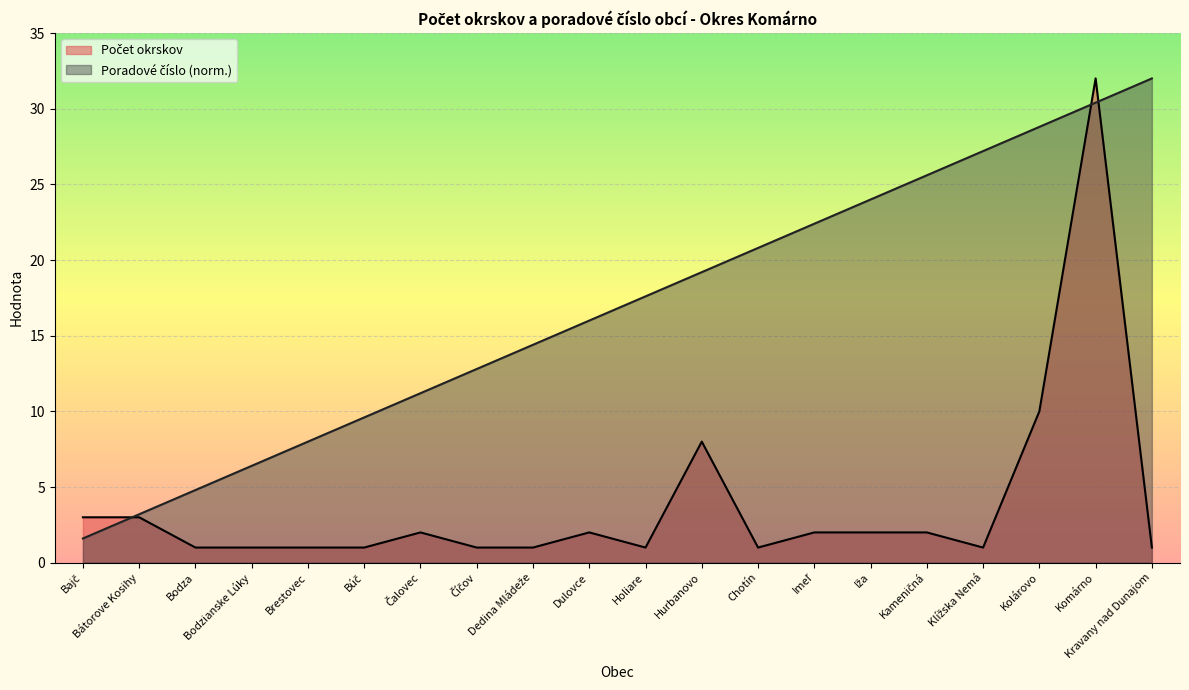

Which series has the largest range (max minus min)?

Počet okrskov